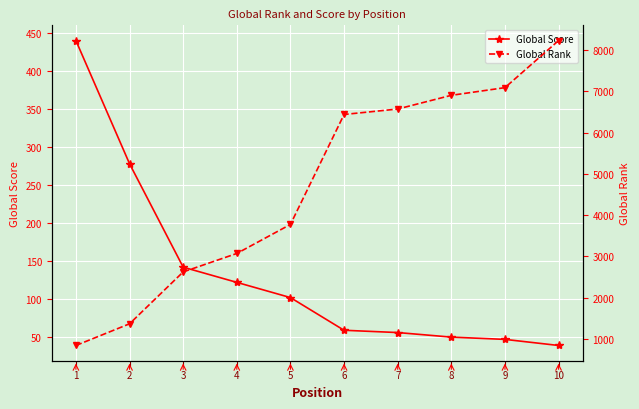

What is the greatest value displayed?

8228